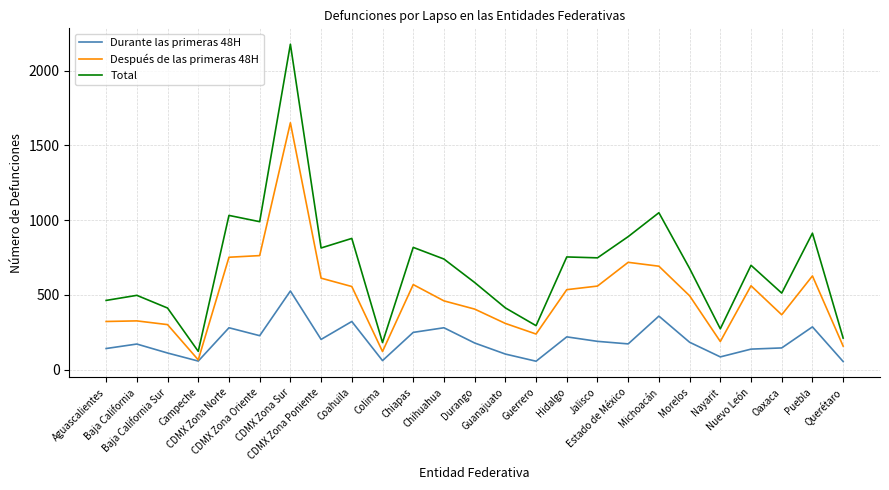

Which series has the largest range (max minus min)?

Total